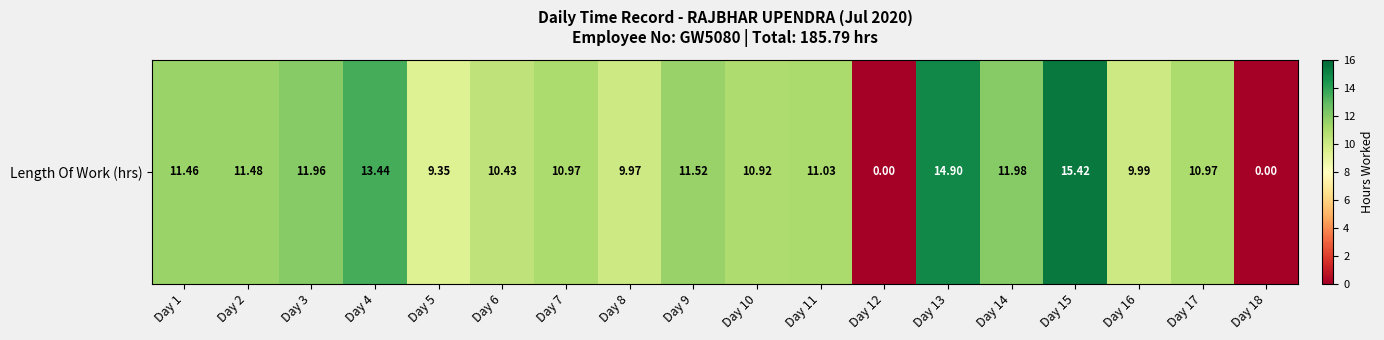

Is it true that the value at Day 18 is 0.0?

True